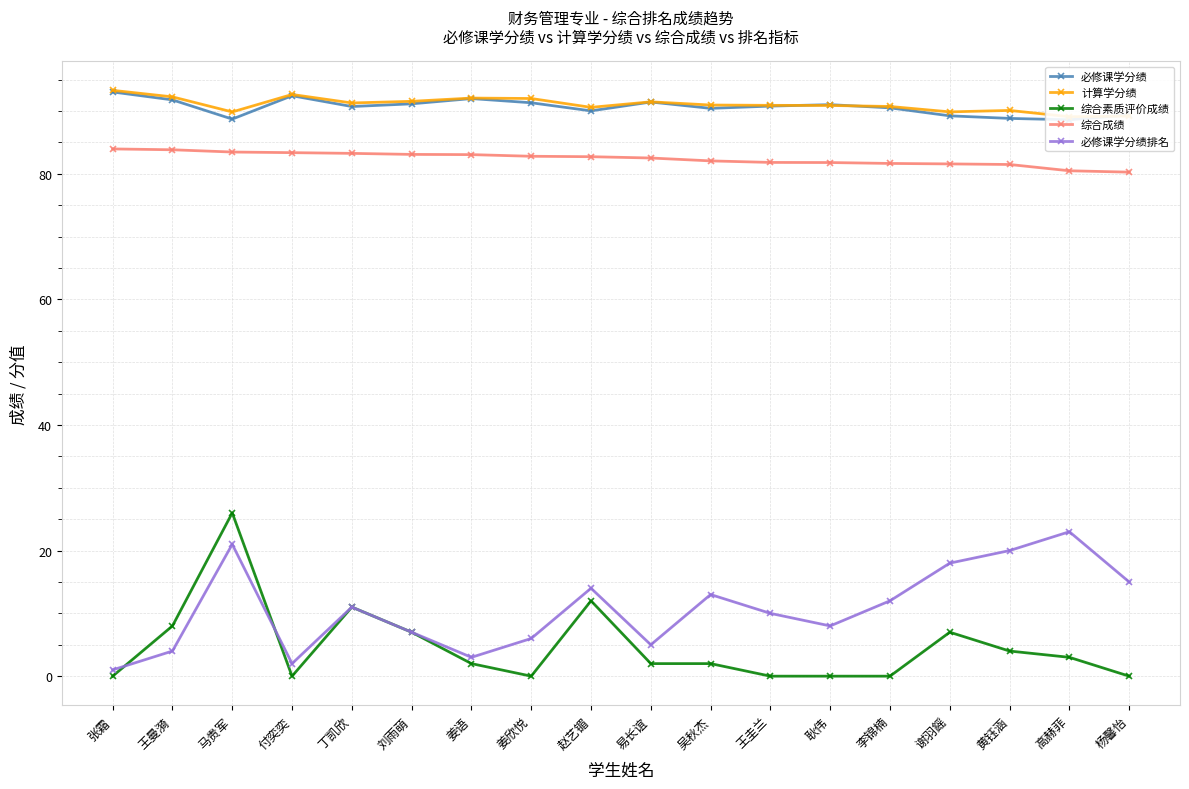

Which series changed the most between 马贵军 and 刘雨萌?

综合素质评价成绩